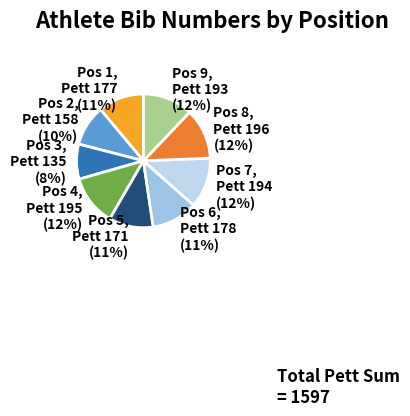

Count the number of slices in the pie.

9